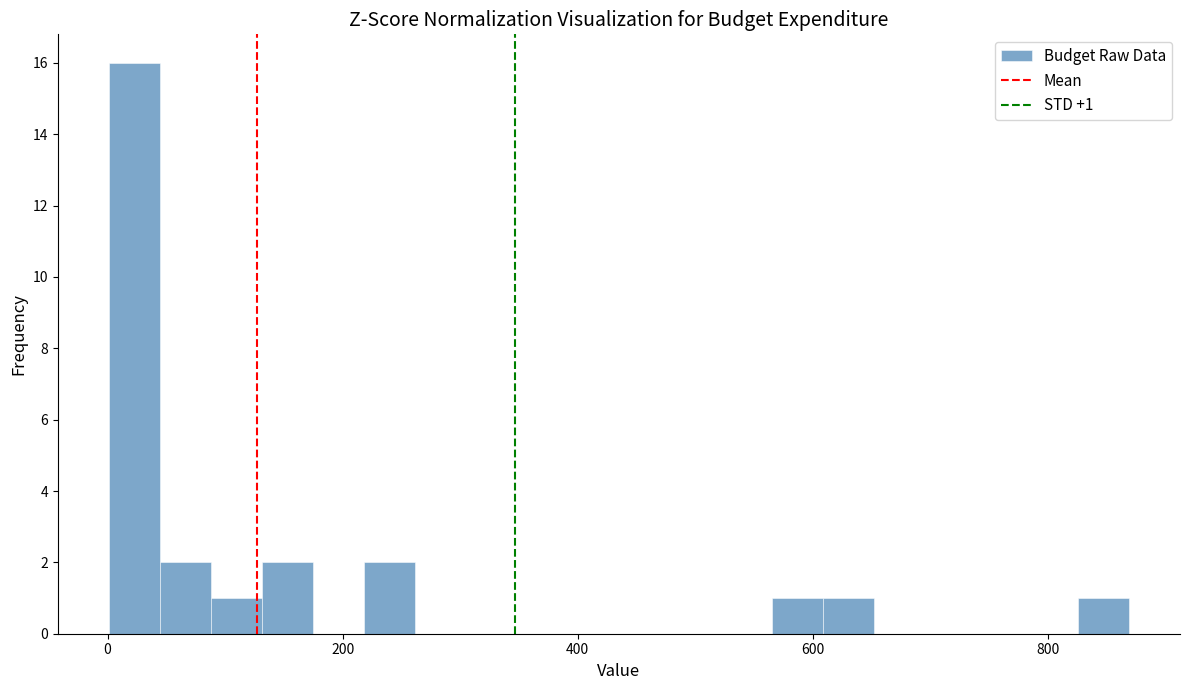

Around what value on the x-axis is the tallest bar? Give the approximate position of its centre, as read against the axis.

20